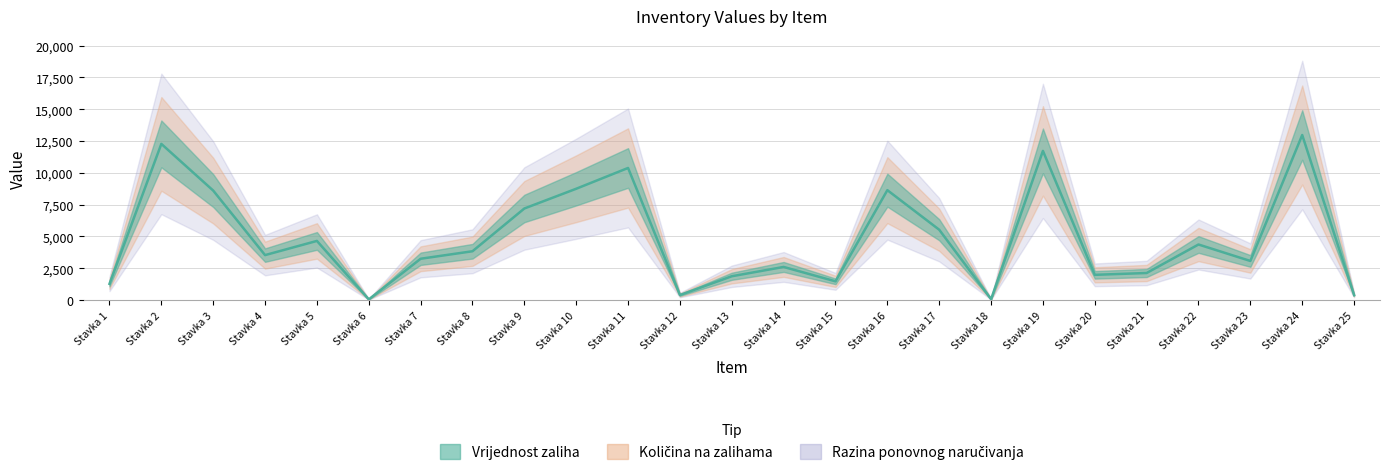

True or false: Vrijednost zaliha and Količina na zalihama intersect in this chart.

False